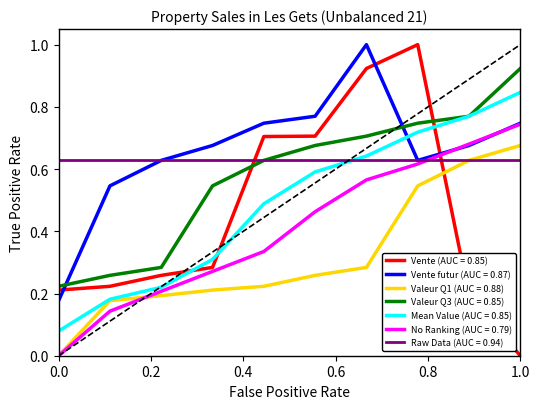

What is the maximum value shown in the chart?

1.0